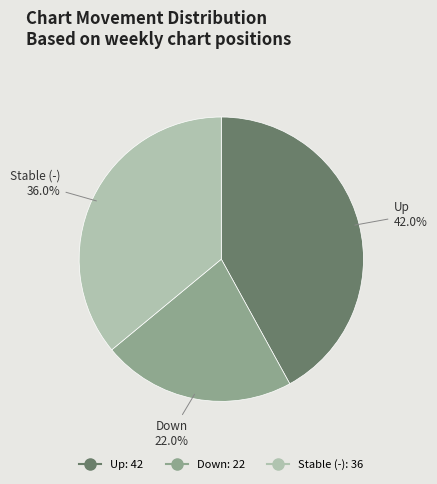

Does any single category account for the majority?

No